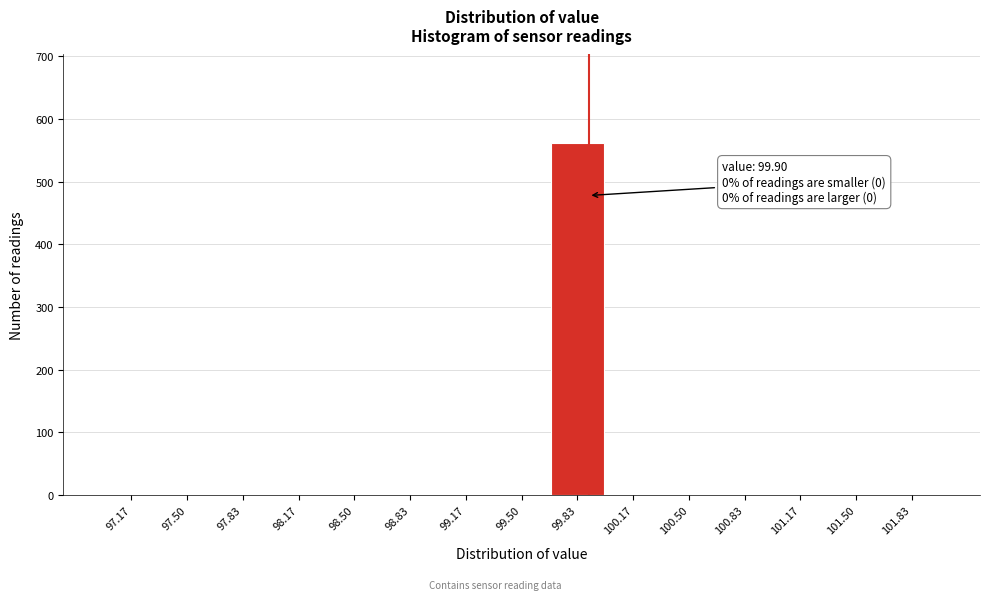

Over which range of the x-axis is the bar tallest?

99.65 to 100.00